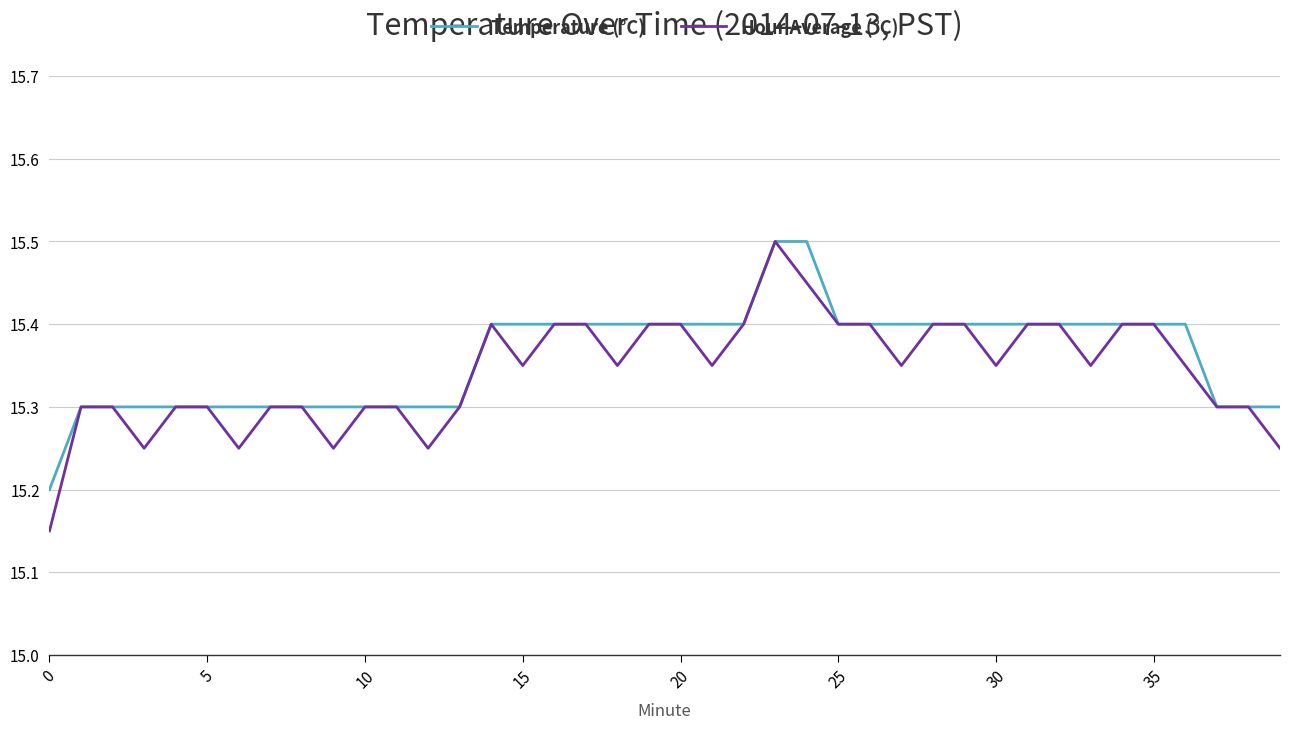

Which series has the largest range (max minus min)?

Hour Average (°C)